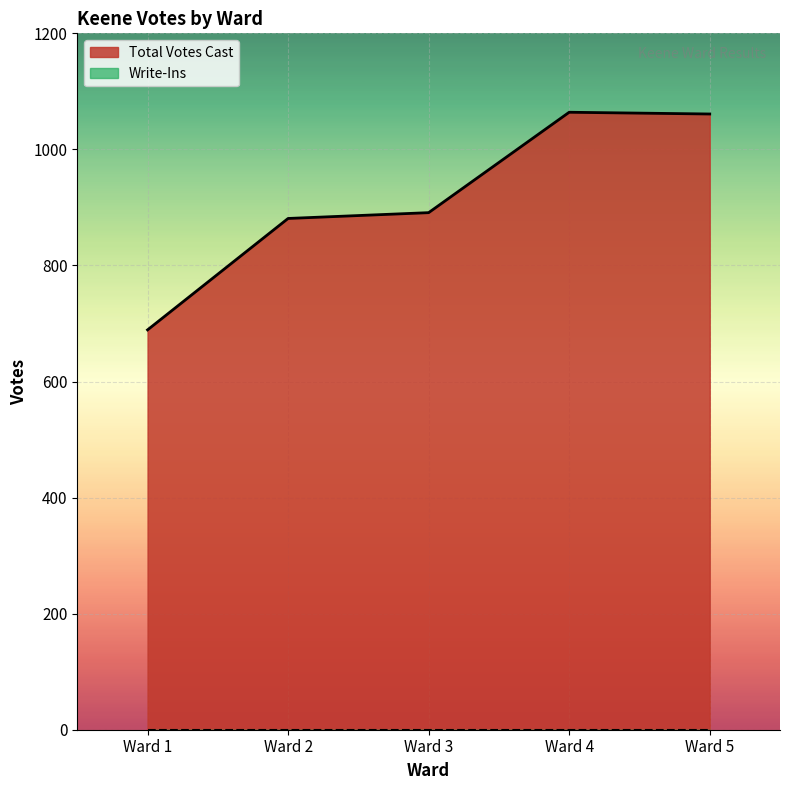

What is the value of the 1st point from the left?

689